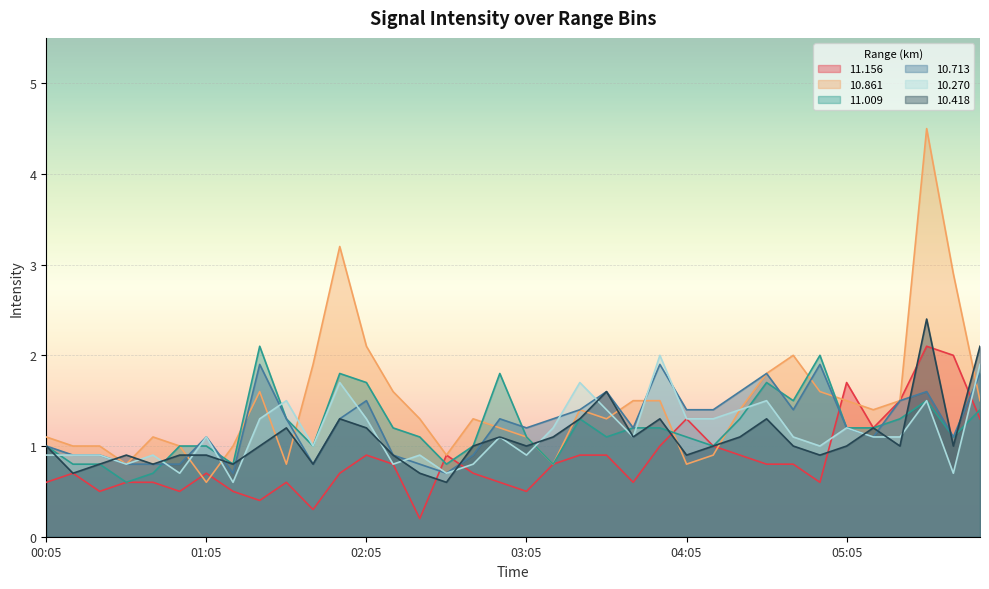

What is the label of the 20th point from the right?

02:45